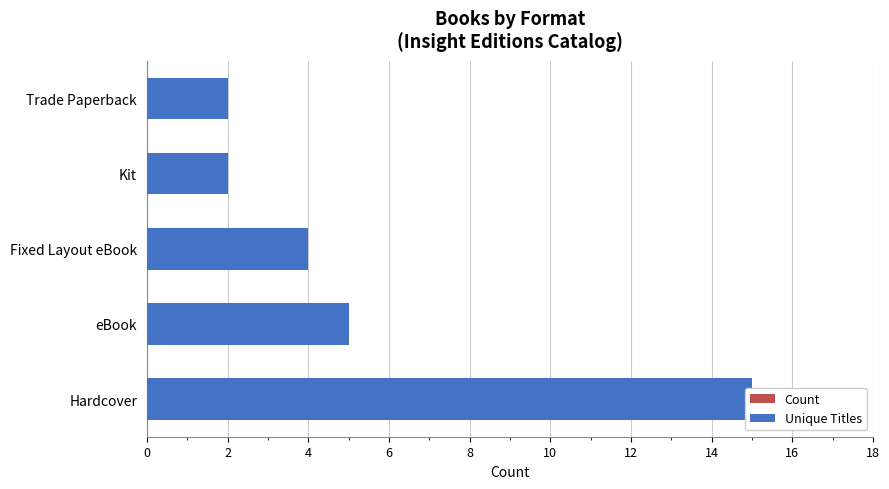

At how many categories does at least one series exceed 8?

1